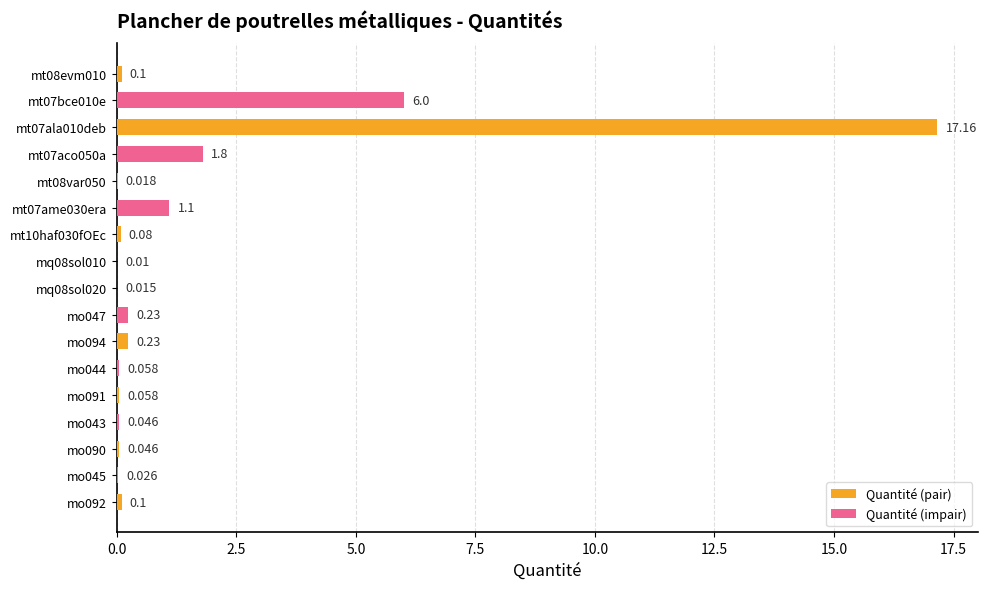

Where is the data nearest to the value 8?

mt07bce010e